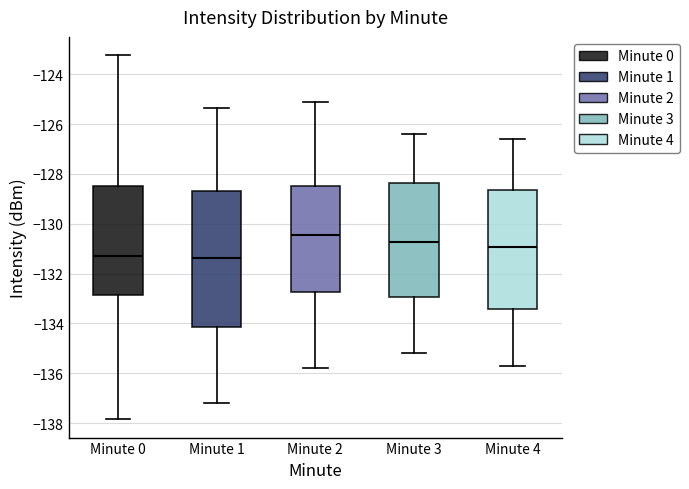

Which box is the tallest, from its lower edge to its upper edge?

Minute 1